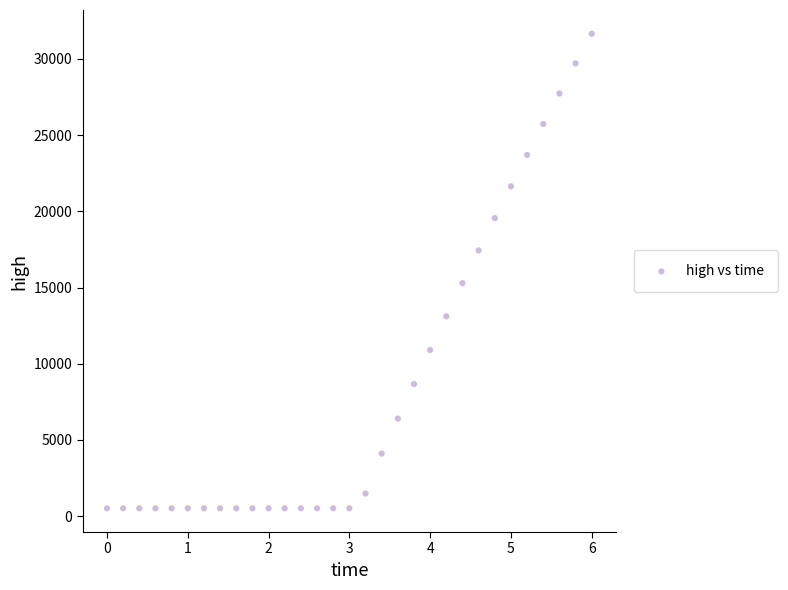

What is the range of Y values (max minus min)?

31142.6